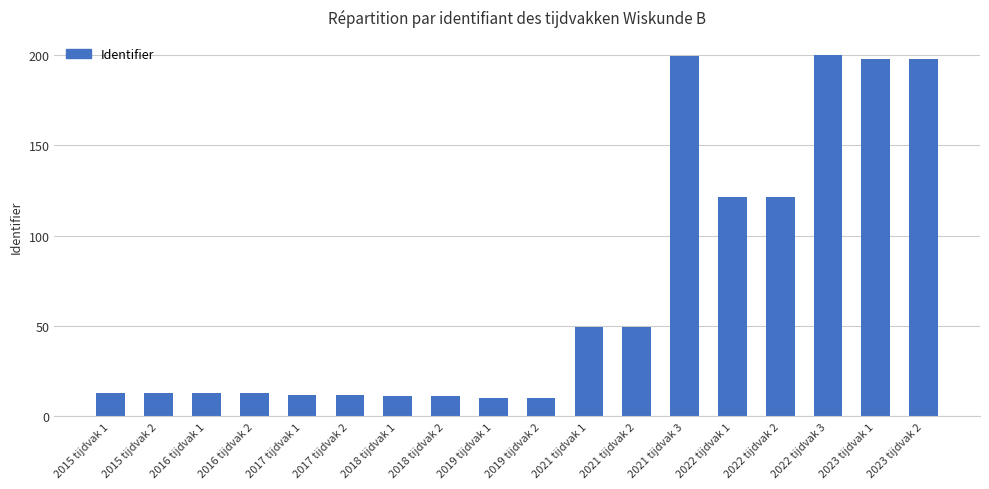

What is the label of the 3rd bar from the right?

2022 tijdvak 3